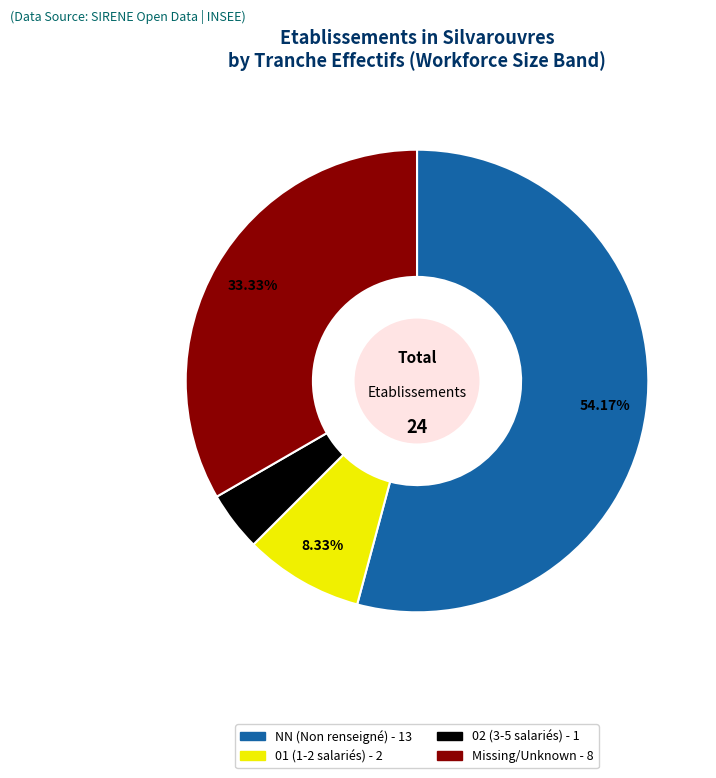

Is there any slice that represents more than half of the pie?

Yes